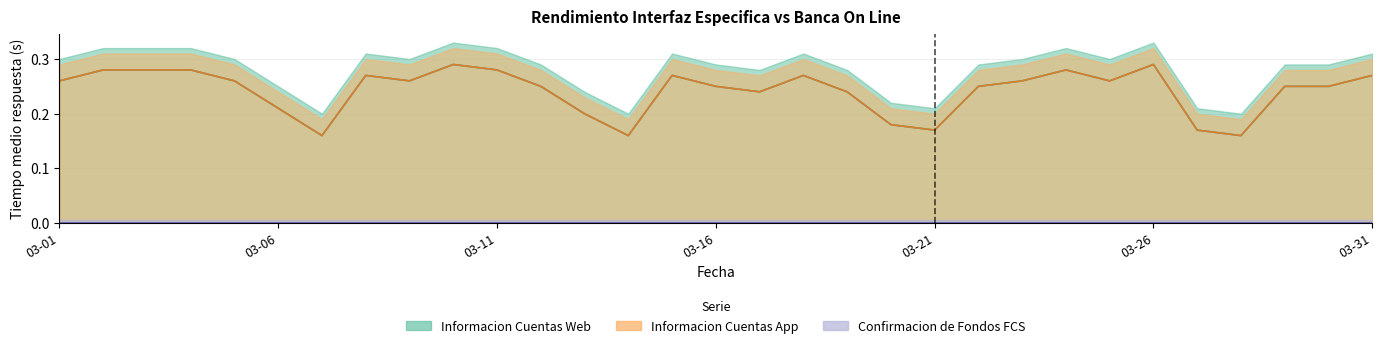

True or false: Informacion Cuentas Web has a value of 0.1 at 2021-03-04.

False